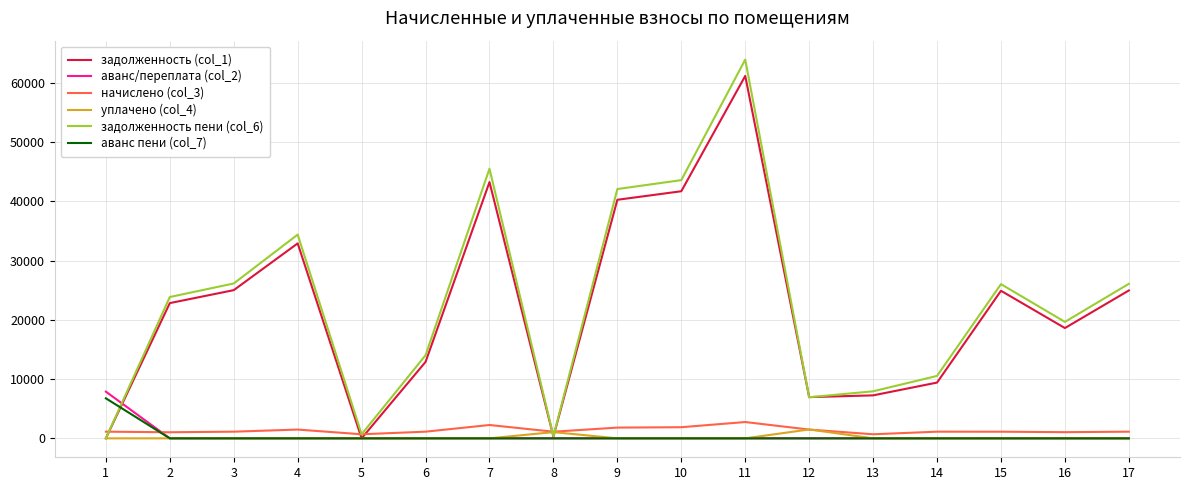

Is it true that уплачено (col_4) equals 0.0 at 5?

True